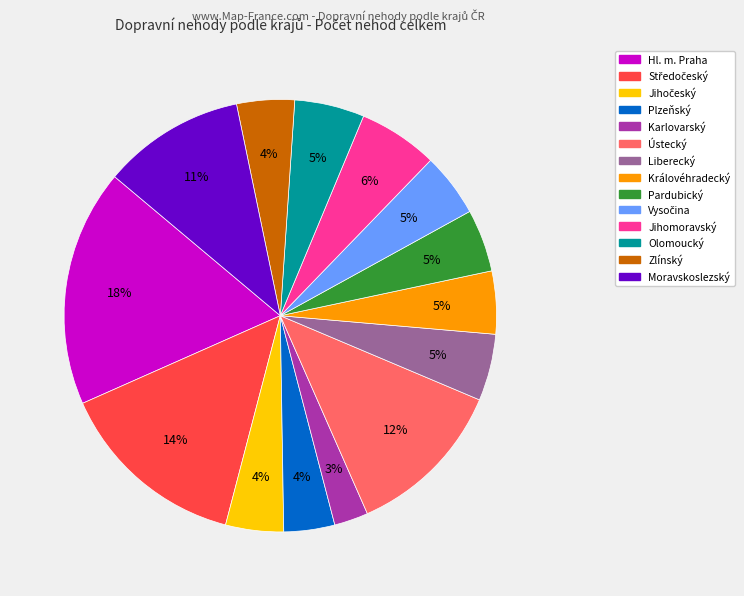

True or false: Královéhradecký accounts for 14% of the total.

False